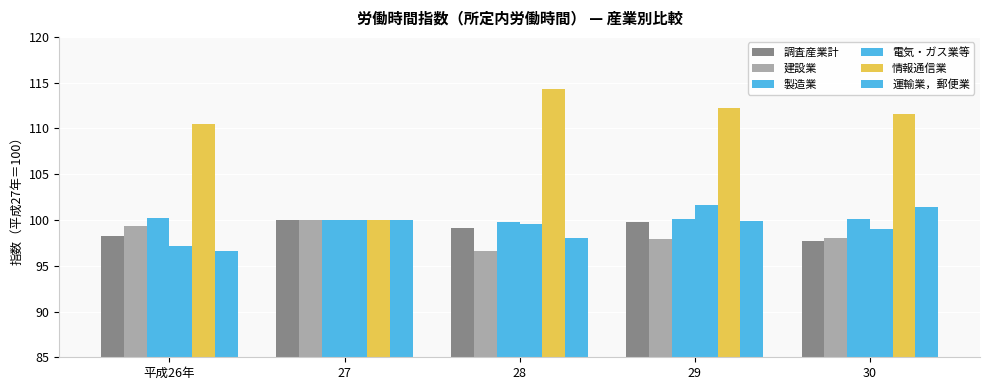

How many groups of bars are there?

5